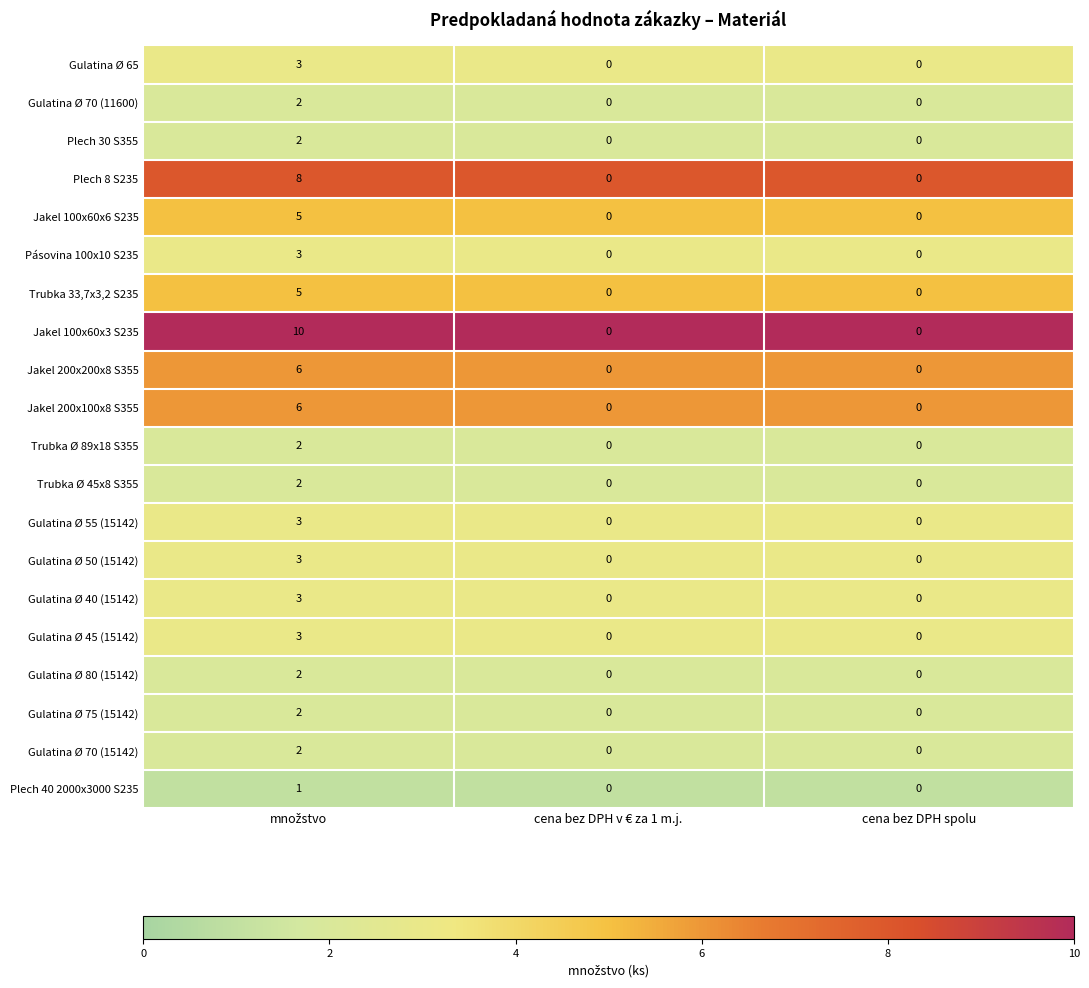

True or false: Plech 30 S355 has a value of 1 at cena bez DPH v € za 1 m.j..

False